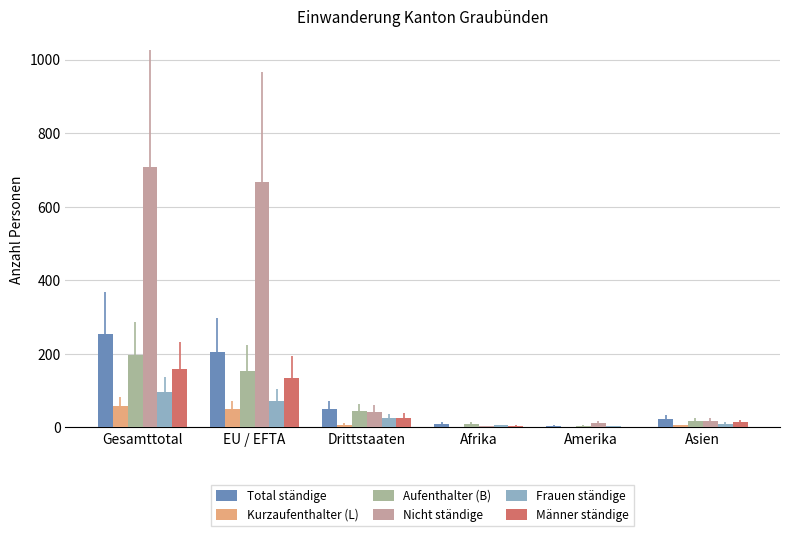

What value does the Aufenthalter (B) series have at Asien, to the nearest 10?

20